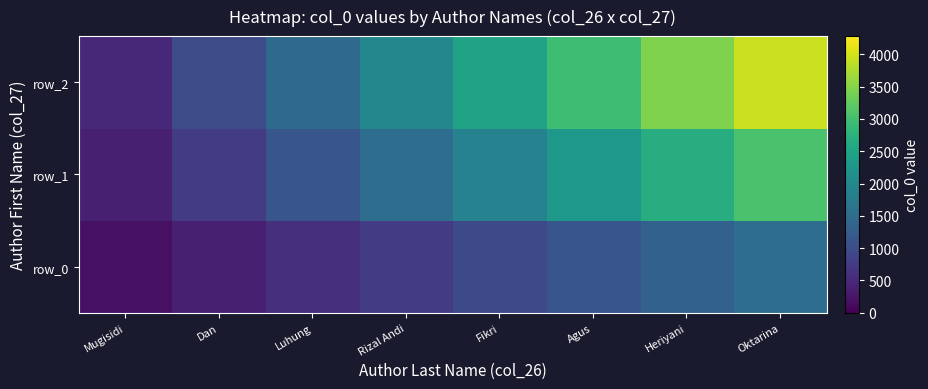

Rank the series by their maximum value, from lowest to highest.

row_0, row_1, row_2